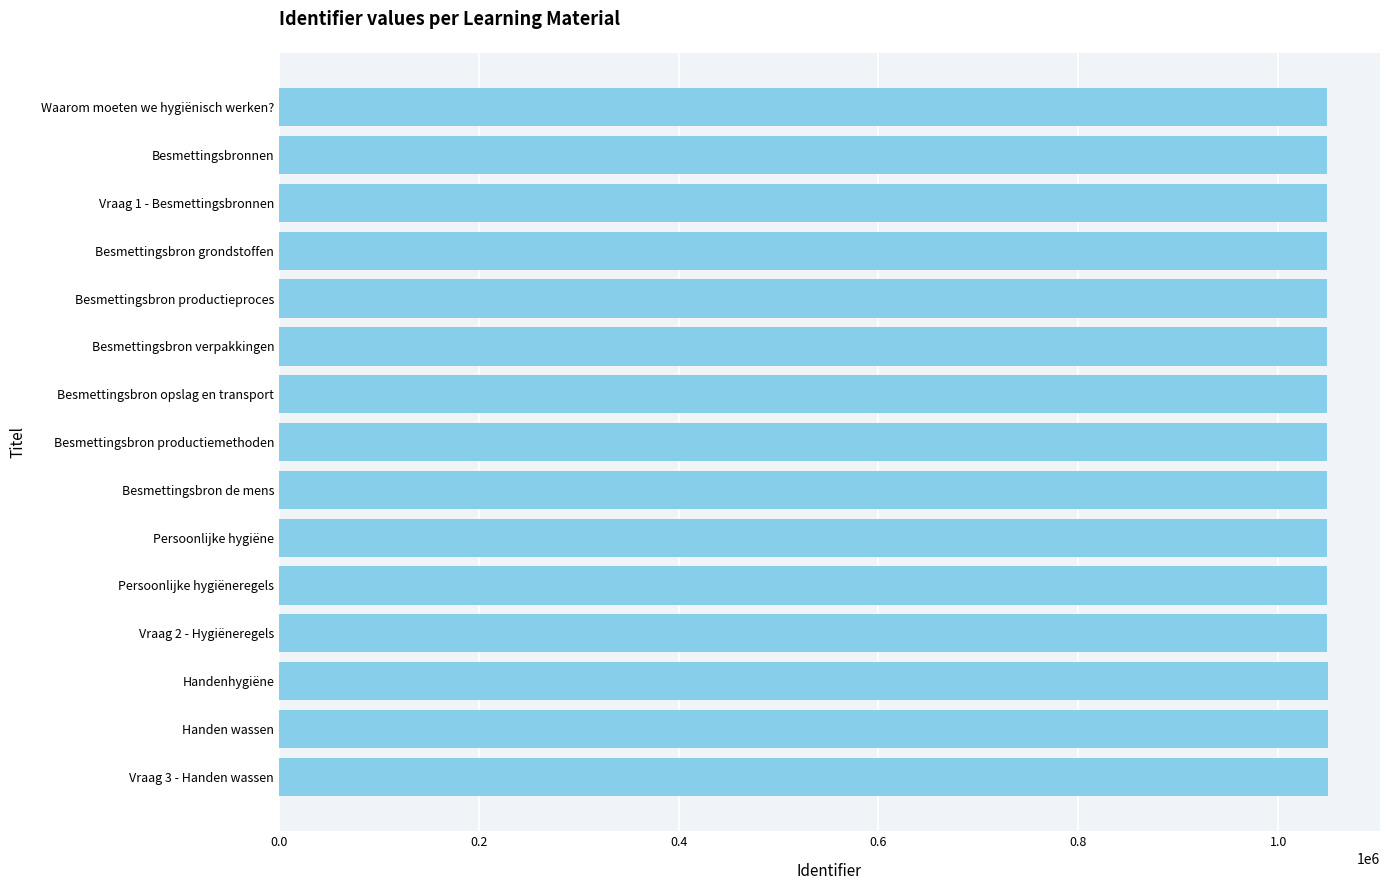

Are the bars horizontal?

Yes